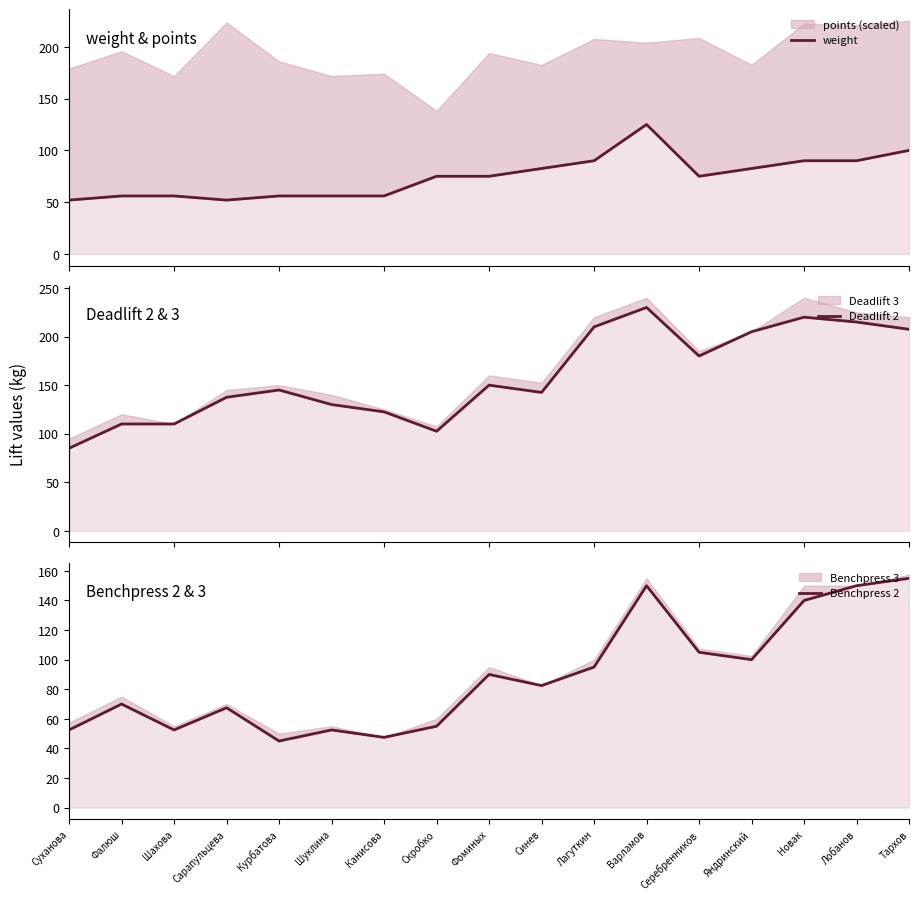

What is the difference between the maximum and minimum values in the Deadlift 2 series?

145.0